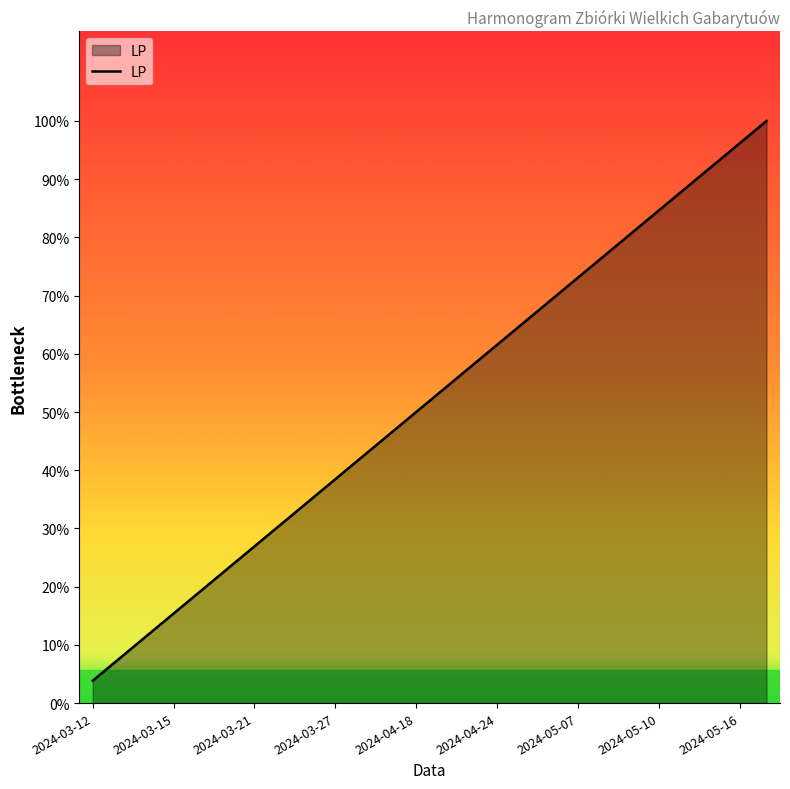

Does the chart have visible grid lines?

No